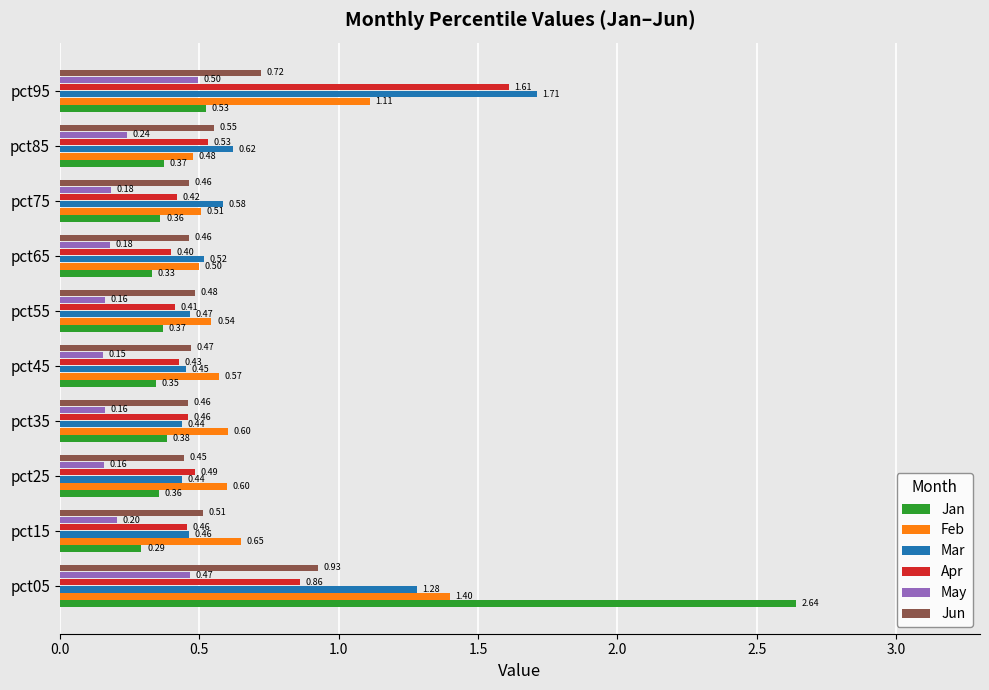

How many series are shown in this chart?

6